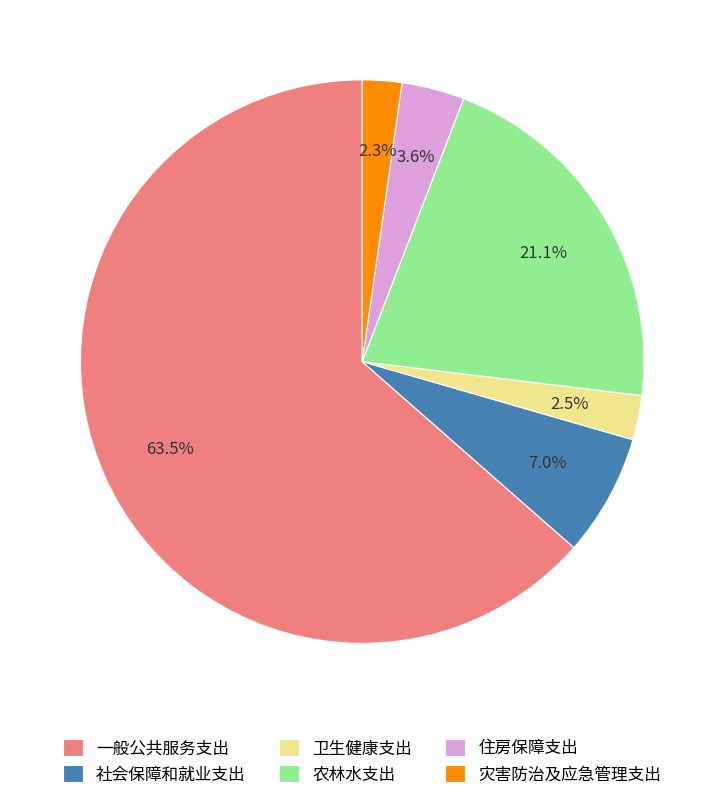

What percentage do 灾害防治及应急管理支出 and 卫生健康支出 together represent?

4.8%